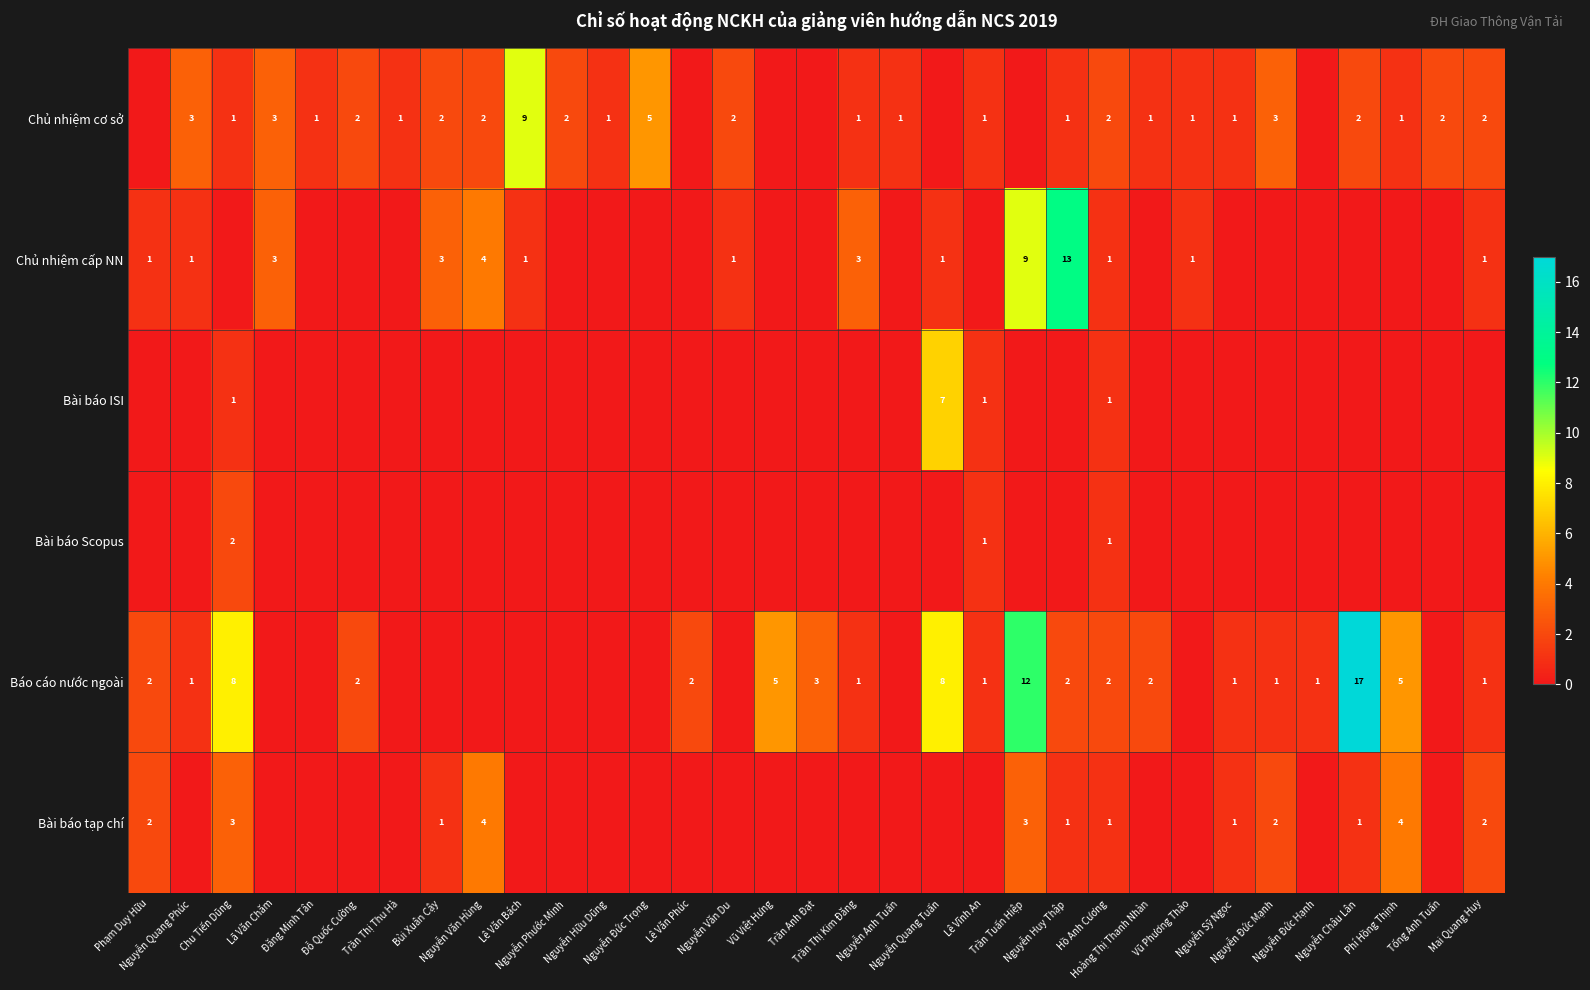

True or false: Chủ nhiệm cấp NN has a value of 3 at Lã Văn Chăm.

True